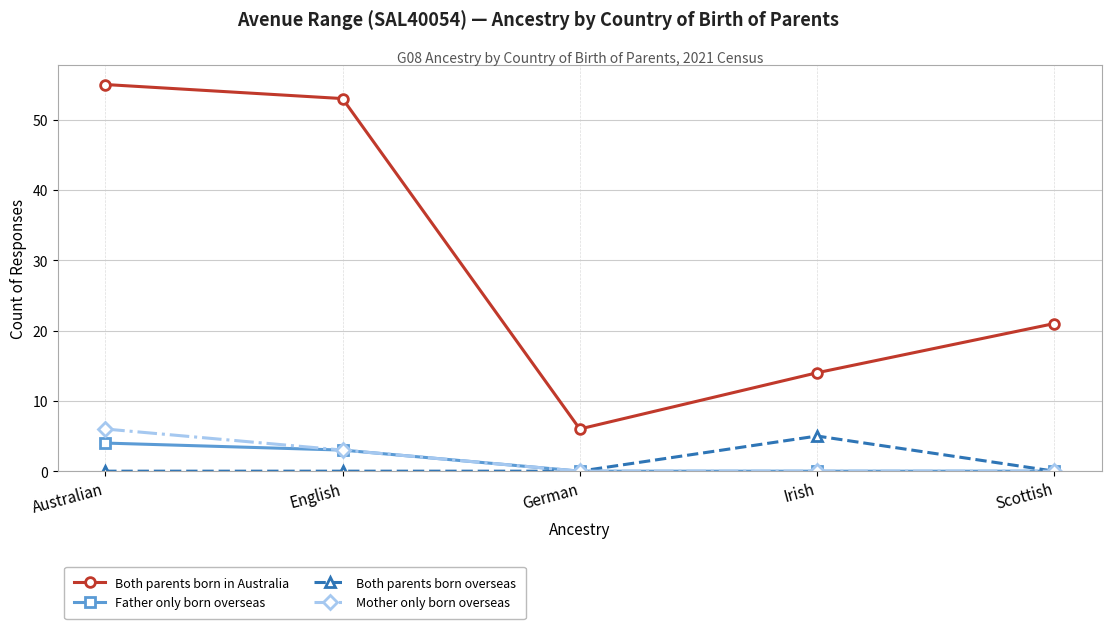

What is the average value of the Both parents born in Australia series?

30